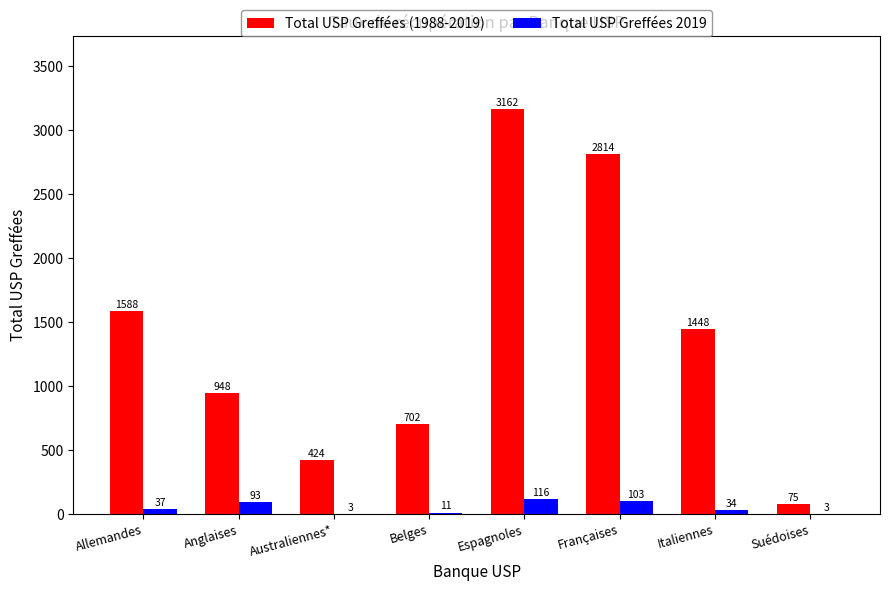

Which category has the highest value in the Total USP Greffées (1988-2019) series?

Espagnoles